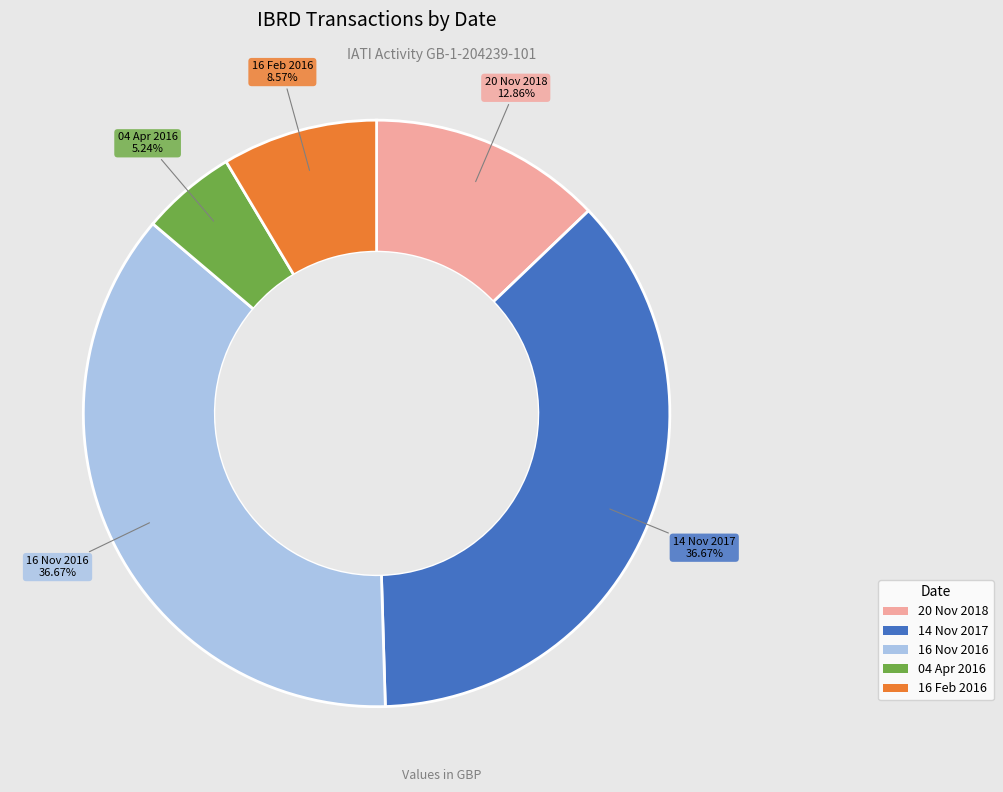

Is there a majority slice in this chart?

No